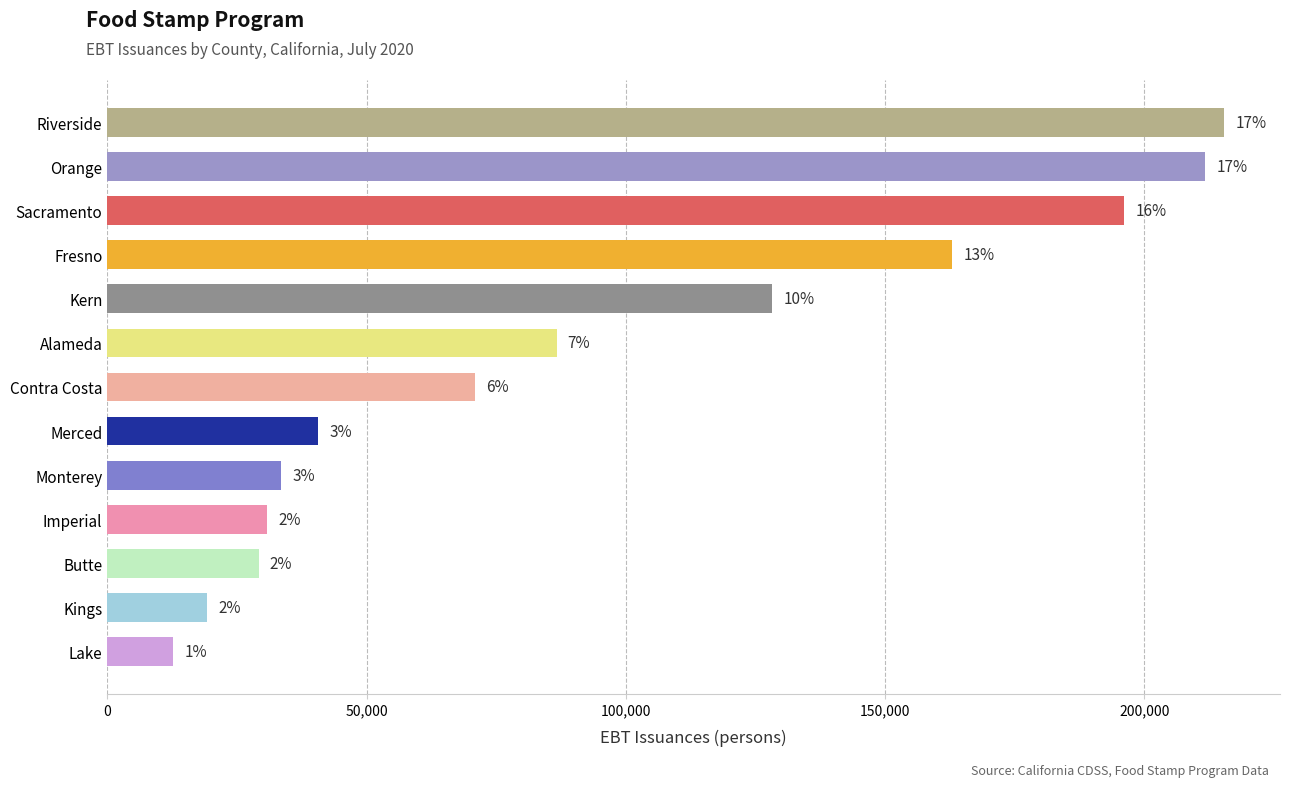

How many bars are there in total?

13